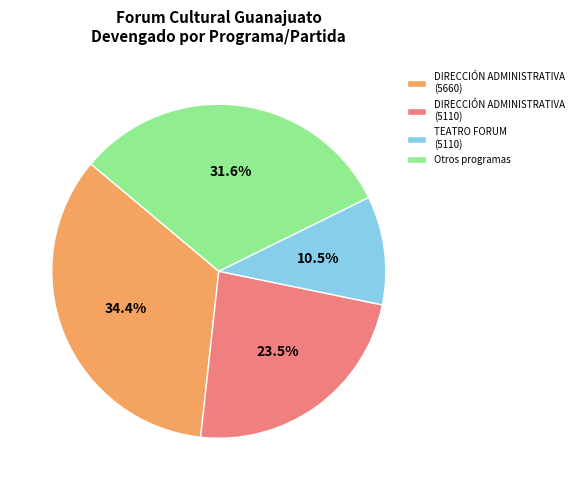

To the nearest percent, what is the difference between the largest and smallest slice percentages?

24%